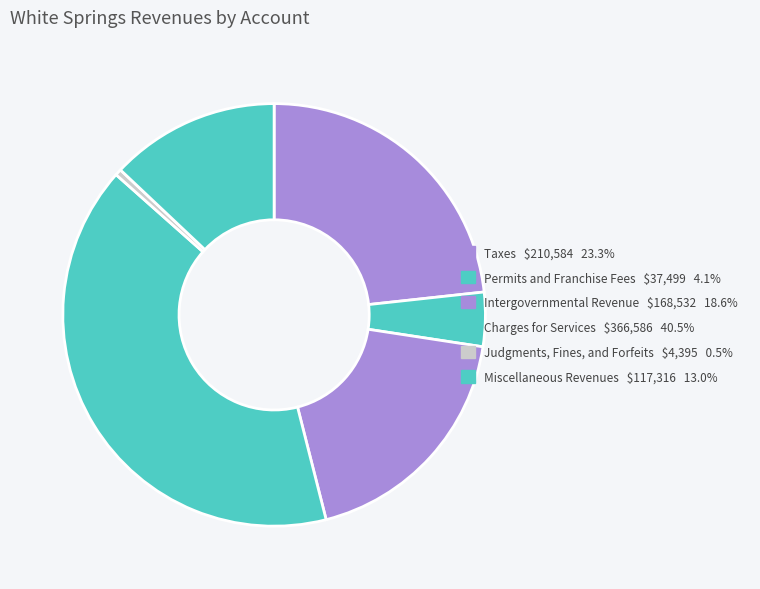

What percentage is the Taxes slice, to the nearest percent?

23%